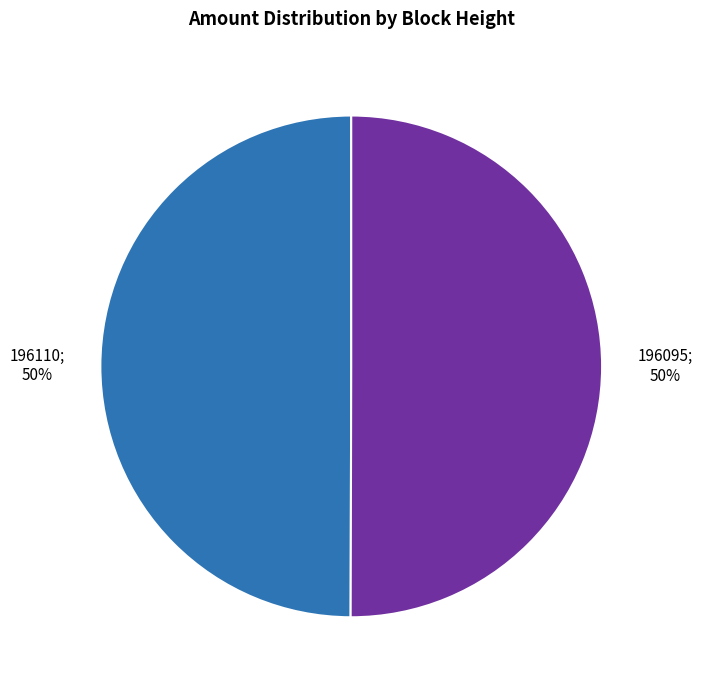

To the nearest percent, what is the average slice percentage?

50%